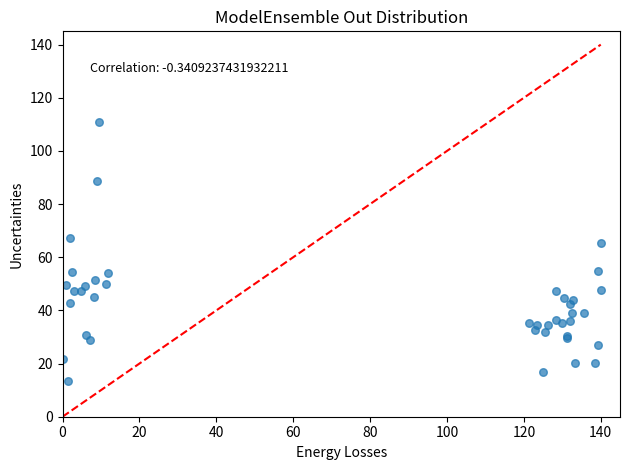

What Y value in the scatter plot is closest to 62?

65.5